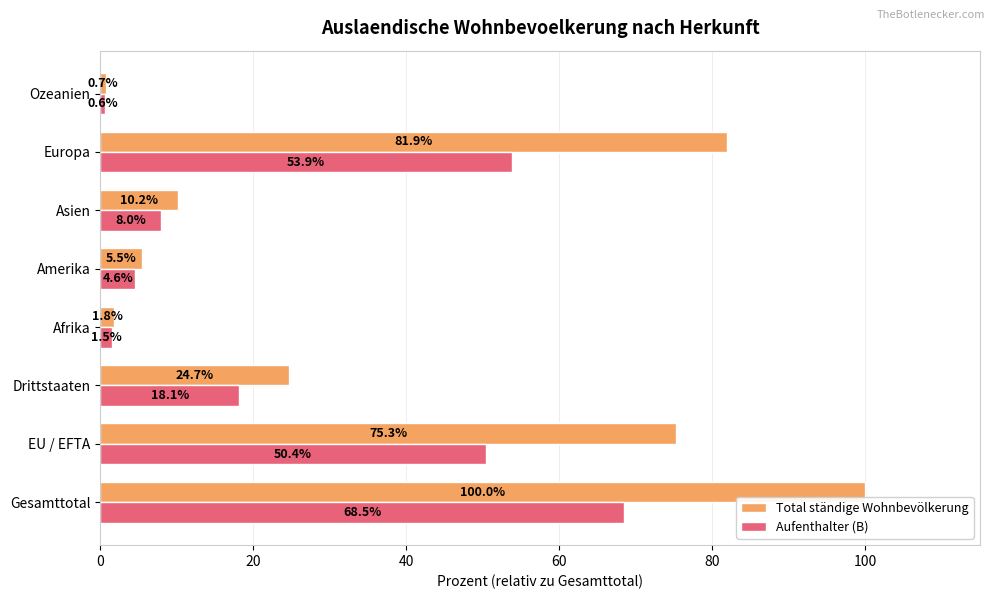

Is it true that Aufenthalter (B) equals 32.1 at Drittstaaten?

False